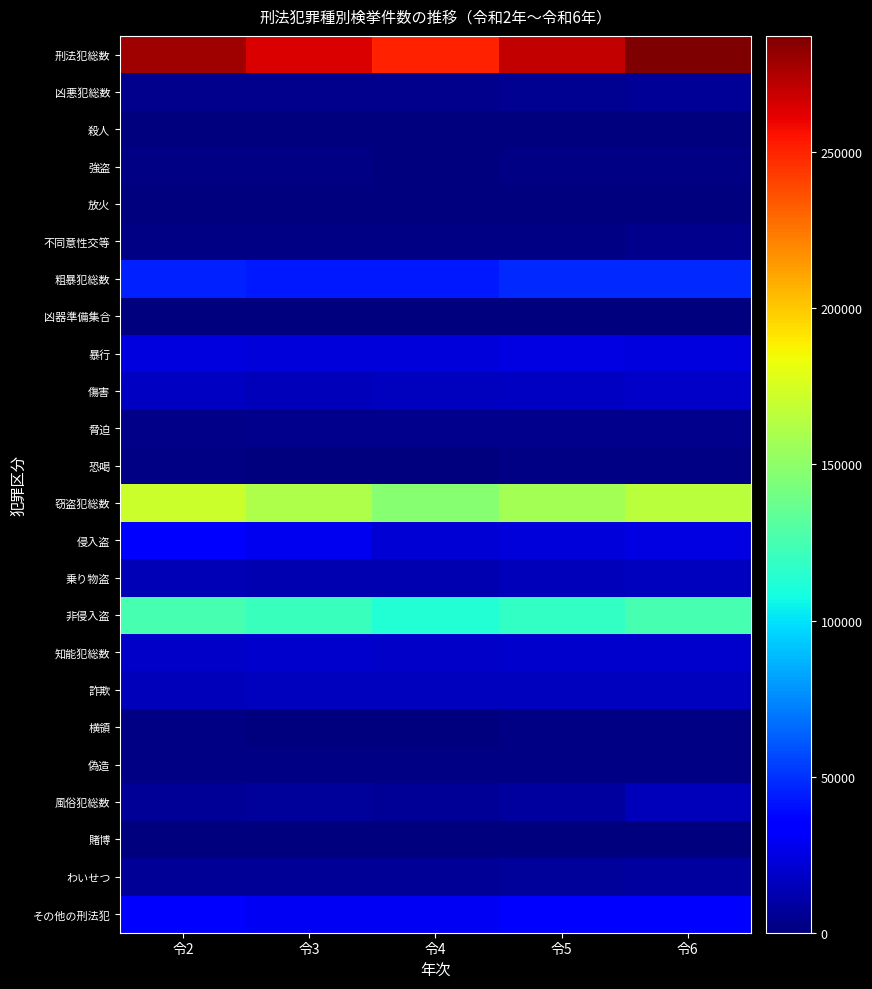

Which series has the largest range (max minus min)?

刑法犯総数